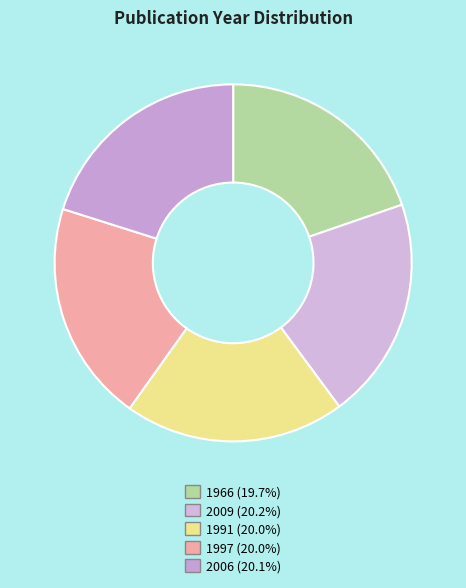

How many slices are in this pie chart?

5